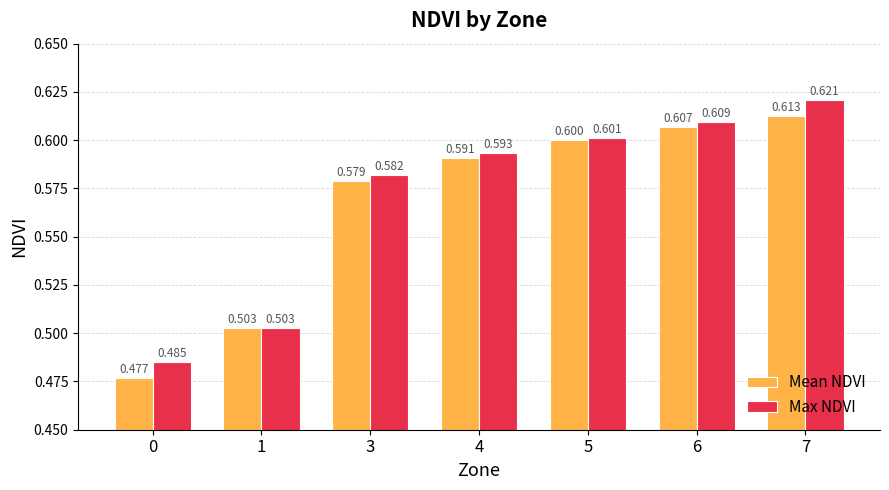

How many Max NDVI values are between 0 and 1?

7